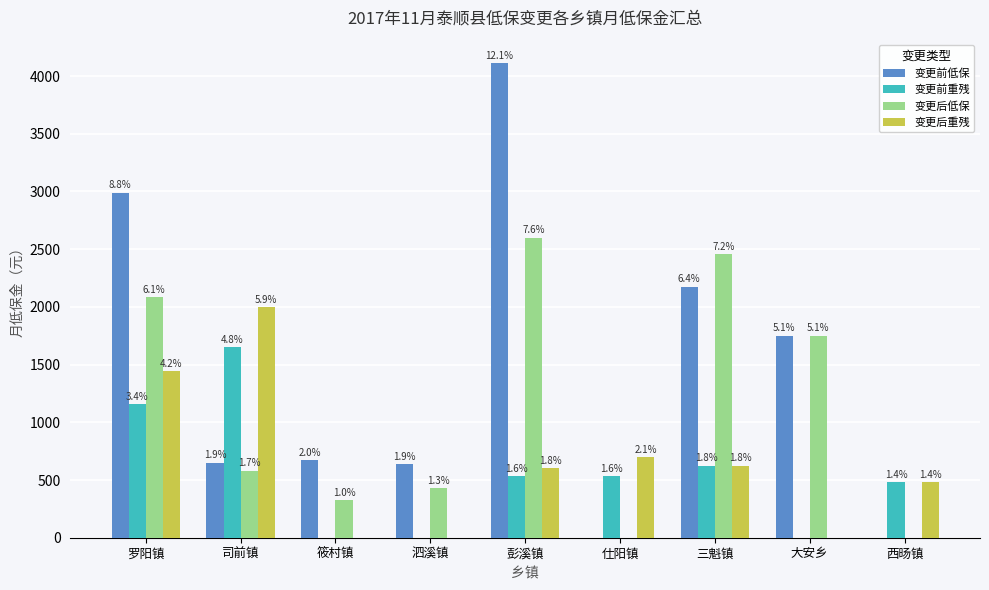

What is the value of the 变更后重残 bar at the 6th from the left?

700